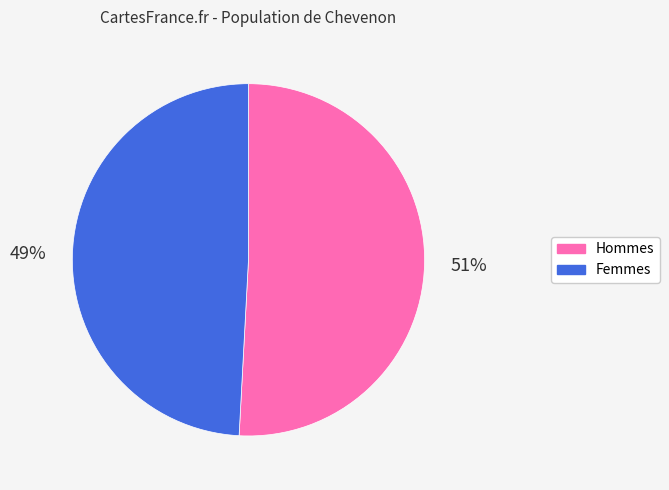

What percentage is the Femmes slice, to the nearest percent?

49%